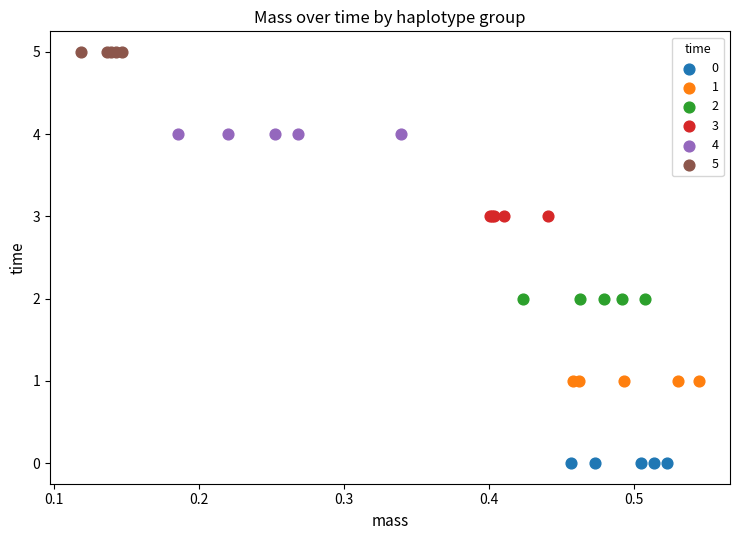

Which series contains the highest Y value?

5